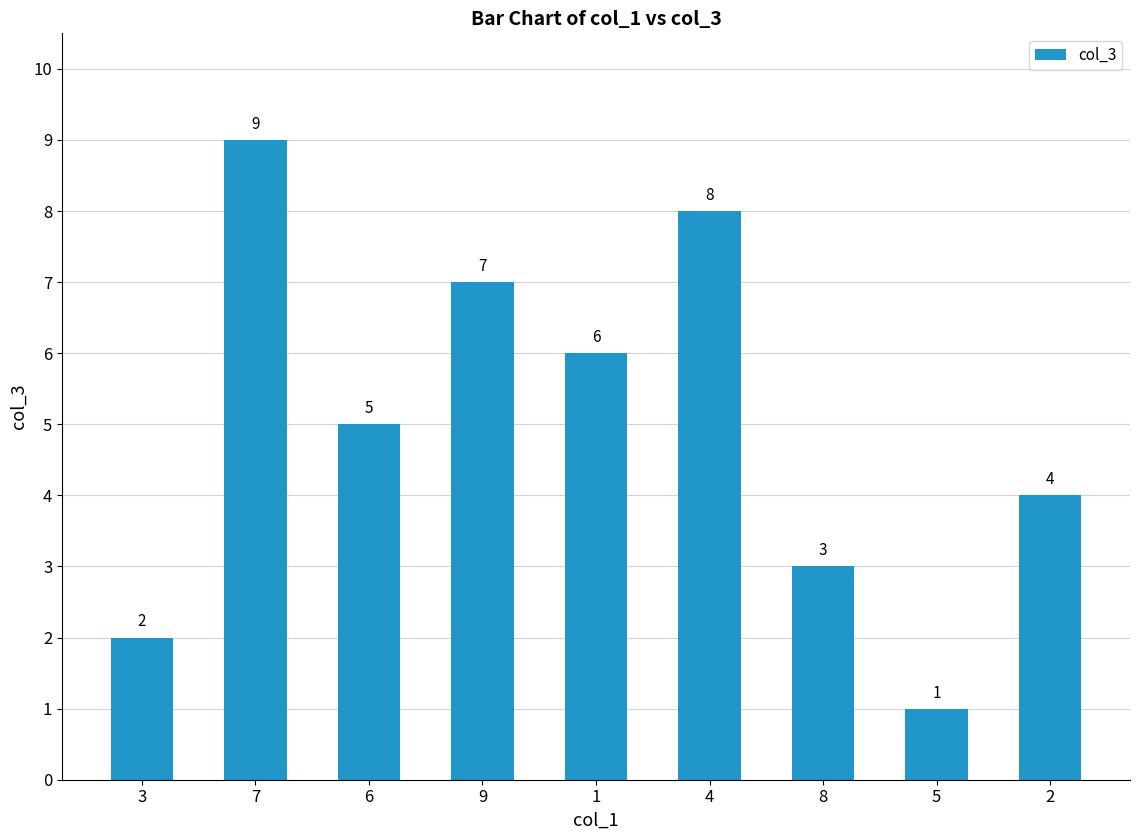

Reading right to left, extract all data points from this chart.

4	1	3	8	6	7	5	9	2